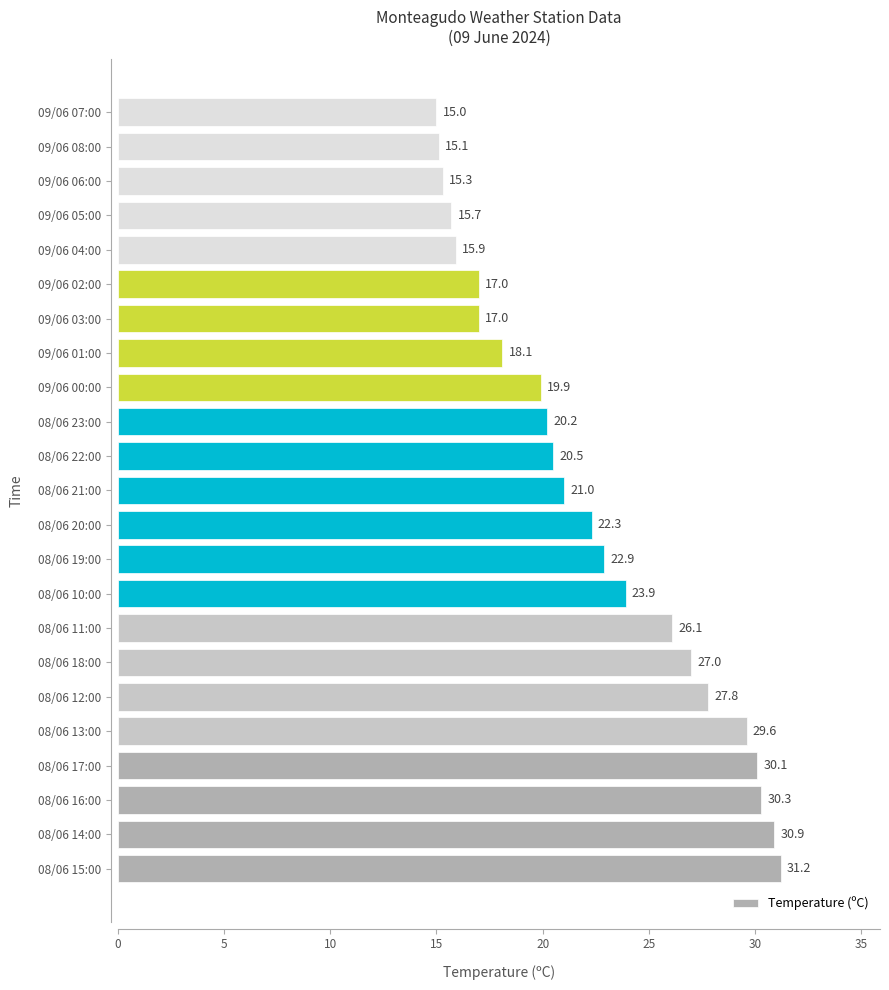

What is the approximate value at 08/06 13:00?

29.6